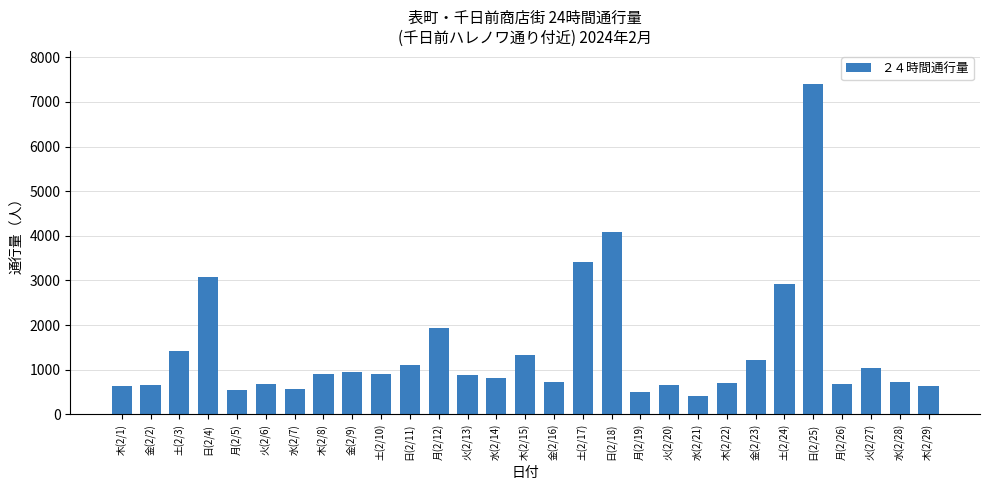

Which label corresponds to the smallest value in the chart?

水(2/21)